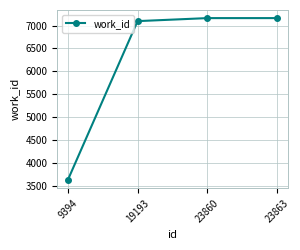

Reading left to right, list all the values displayed in this chart.

9394=3618	19193=7097	23860=7163	23863=7163